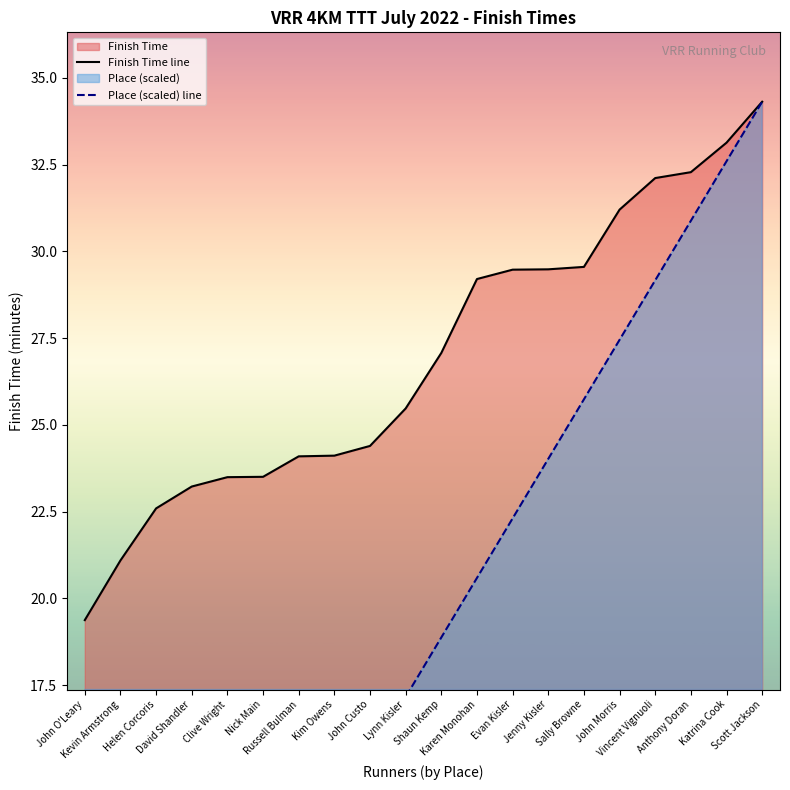

What is the greatest value displayed?

34.3